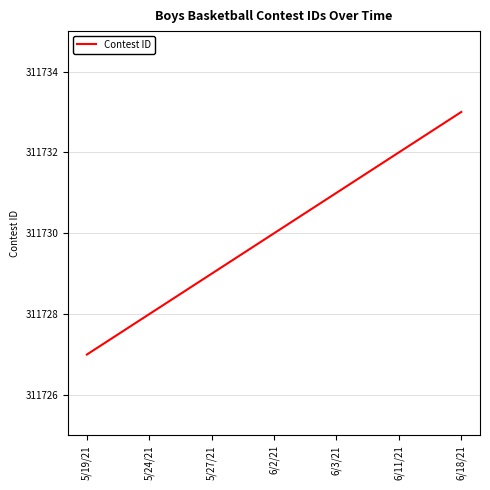

What is the change in value from 5/24/21 to 6/3/21?

+3